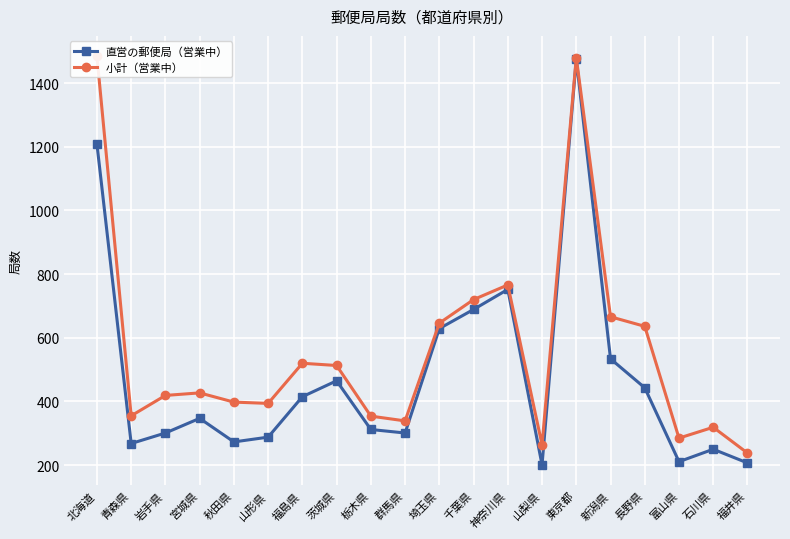

The 直営の郵便局（営業中） series shows 534 at 新潟県. True or false?

True